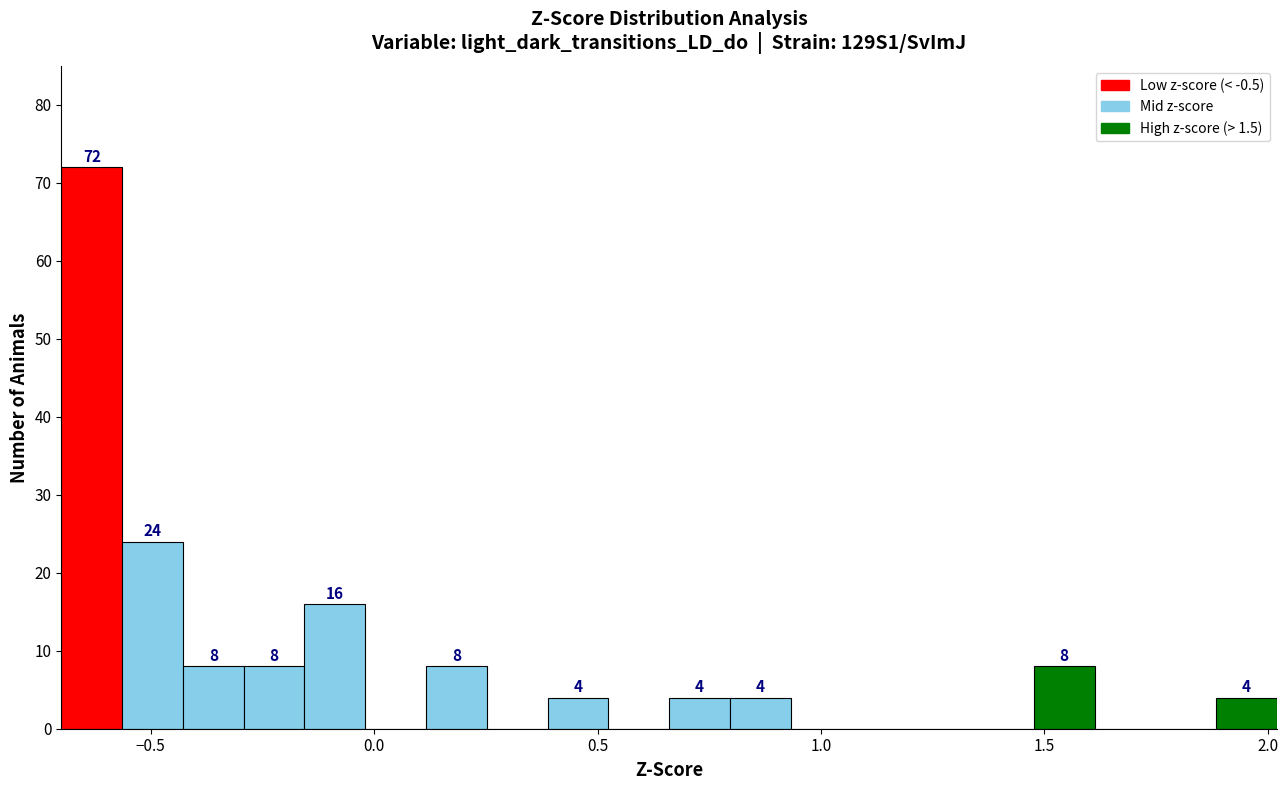

Around what value on the x-axis is the tallest bar? Give the approximate position of its centre, as read against the axis.

-0.65